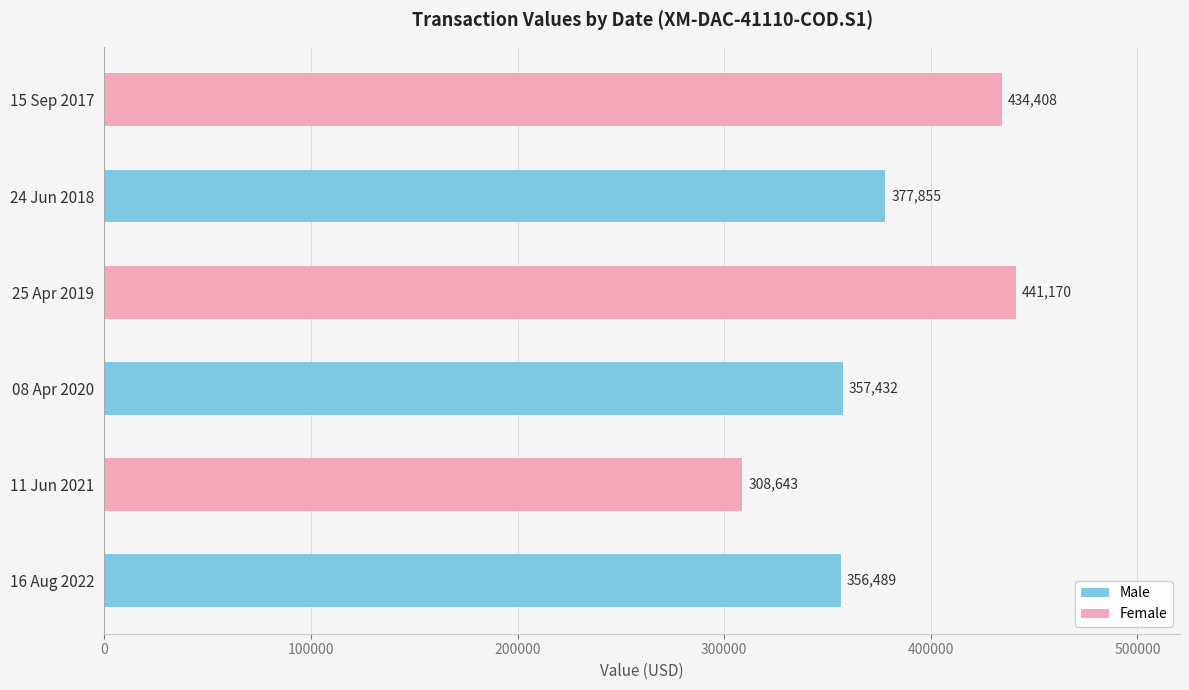

Reading top to bottom, extract all data points from this chart.

434408	377855	441170	357432	308643	356489